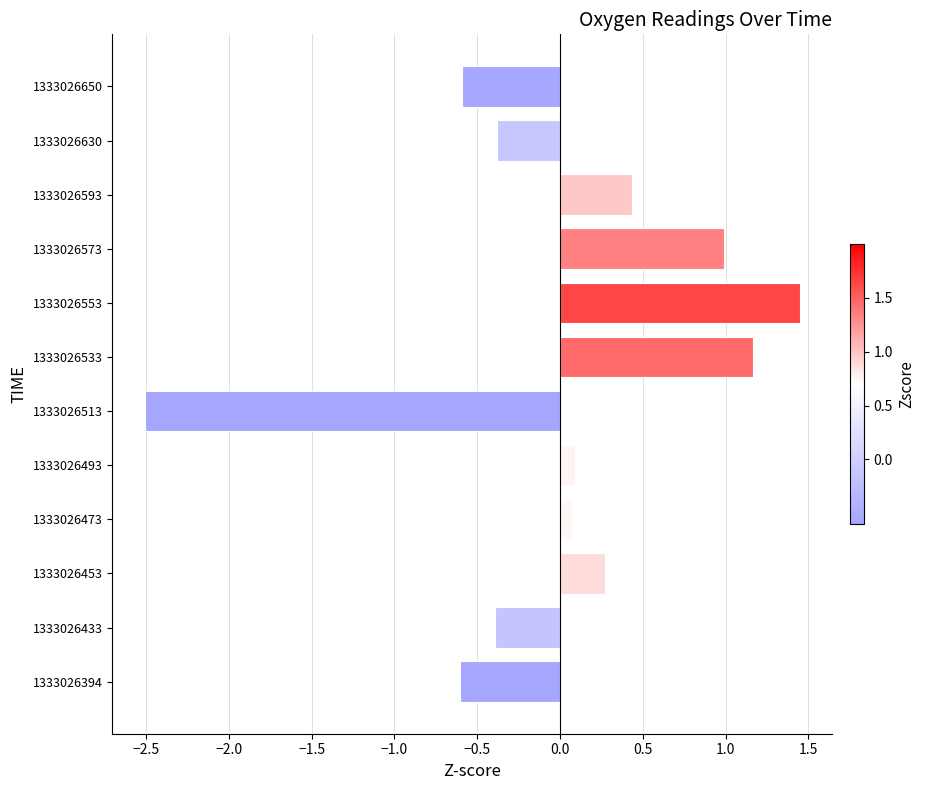

At which category does the chart reach its minimum across all series?

1333026513